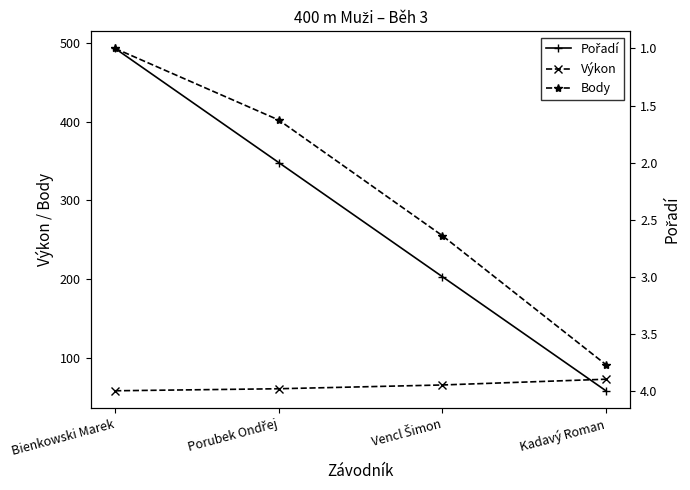

Between Kadavý Roman and Bienkowski Marek, which is larger?

Kadavý Roman